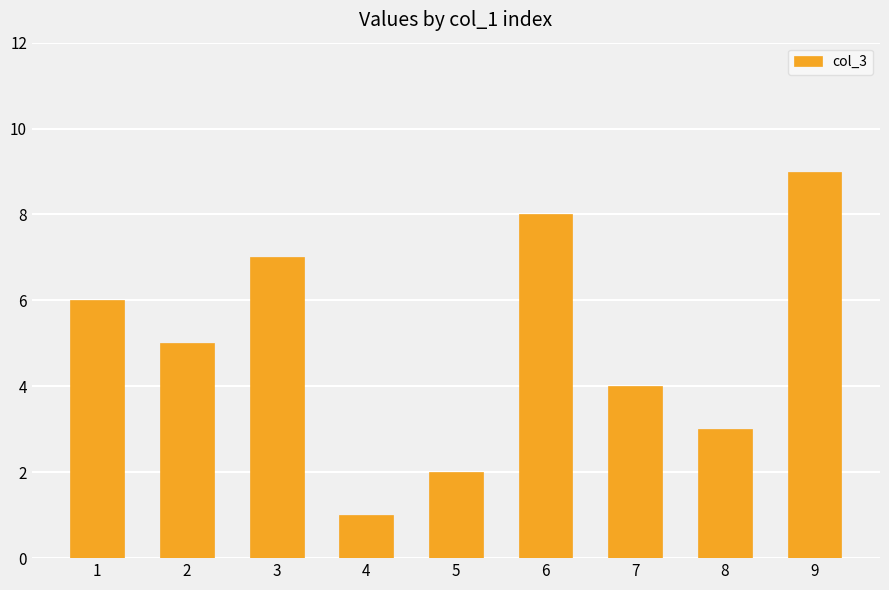

What is the difference between the values at 7 and 4?

3